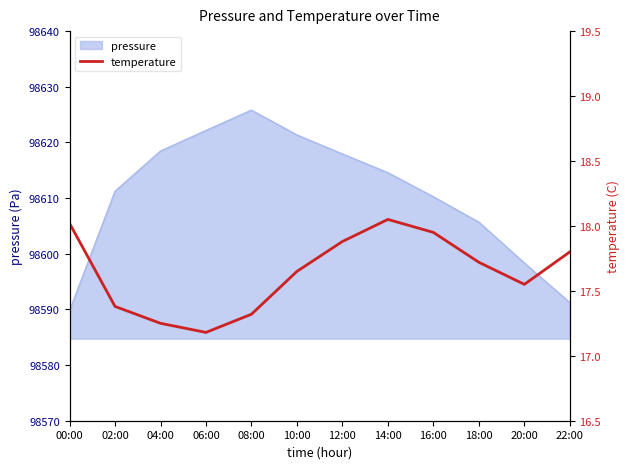

The value at 12:00 is 25.8. True or false?

False